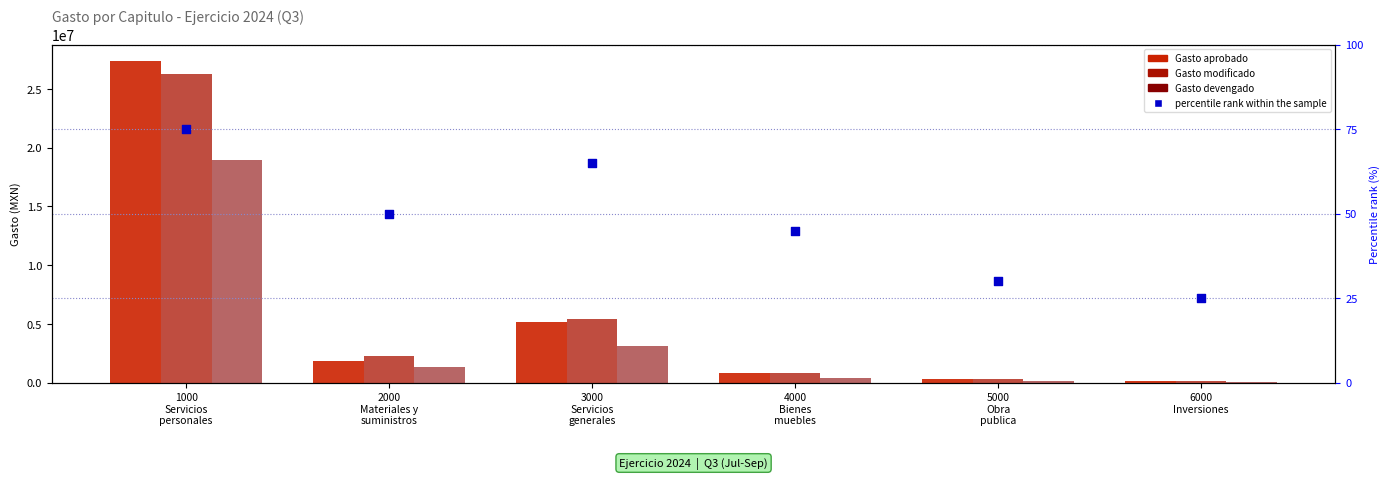

At how many categories does at least one series exceed 10767229?

1